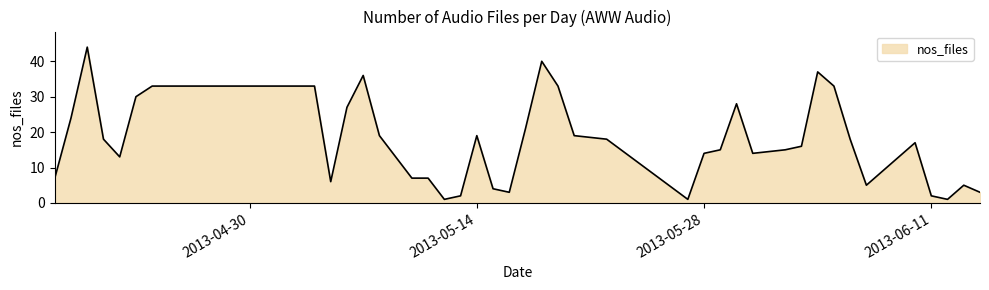

What is the greatest value displayed?

44